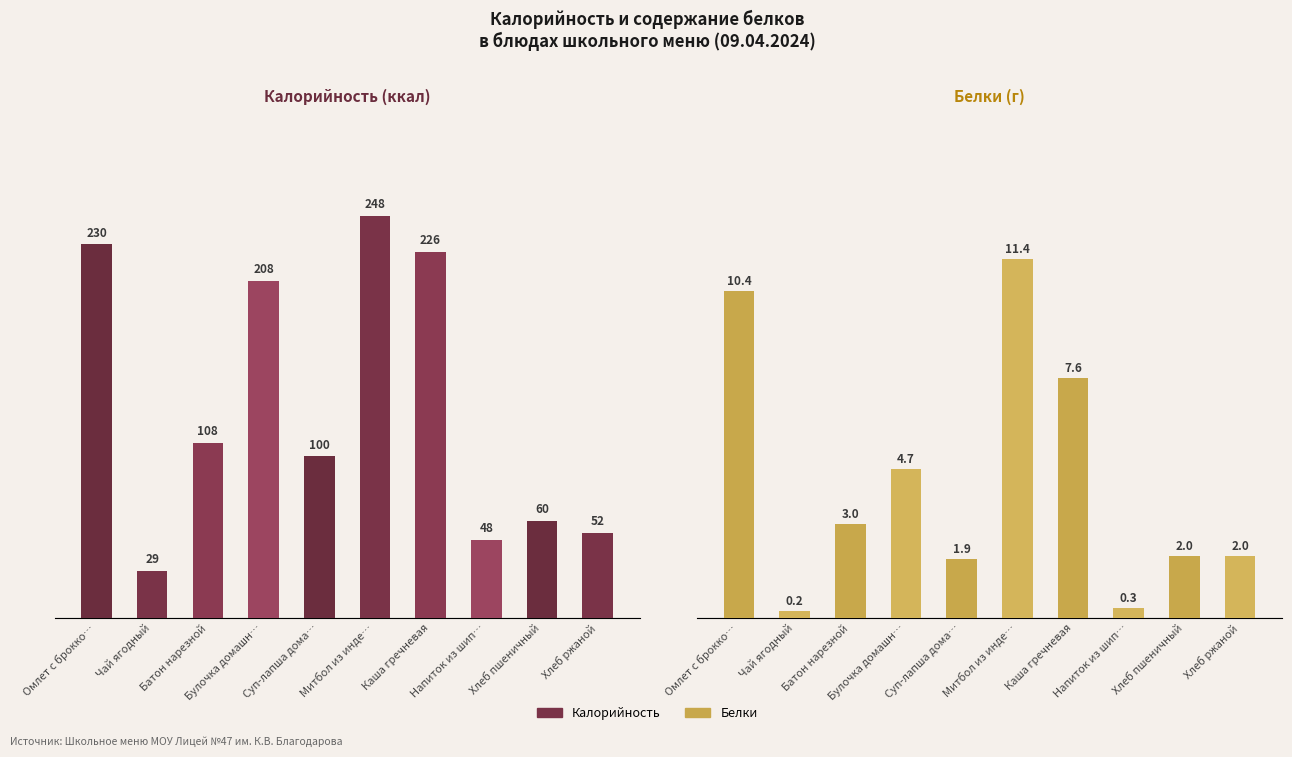

The value of Белки at Каша гречневая is 2.4. True or false?

False